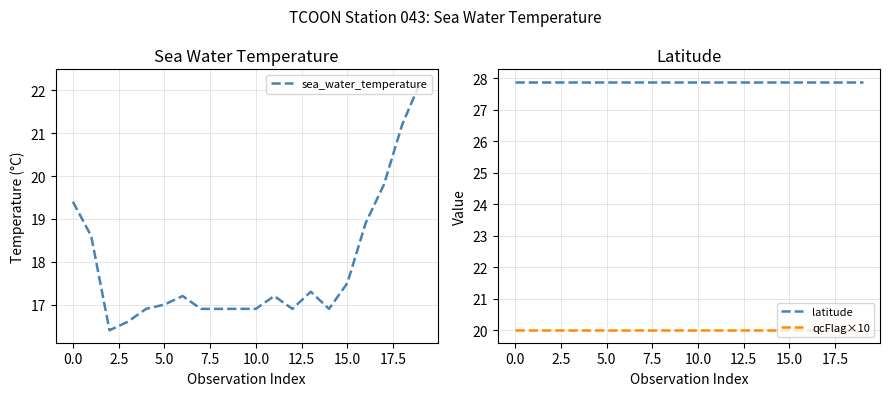

What is the highest value of the qcFlag×10 series?

20.0